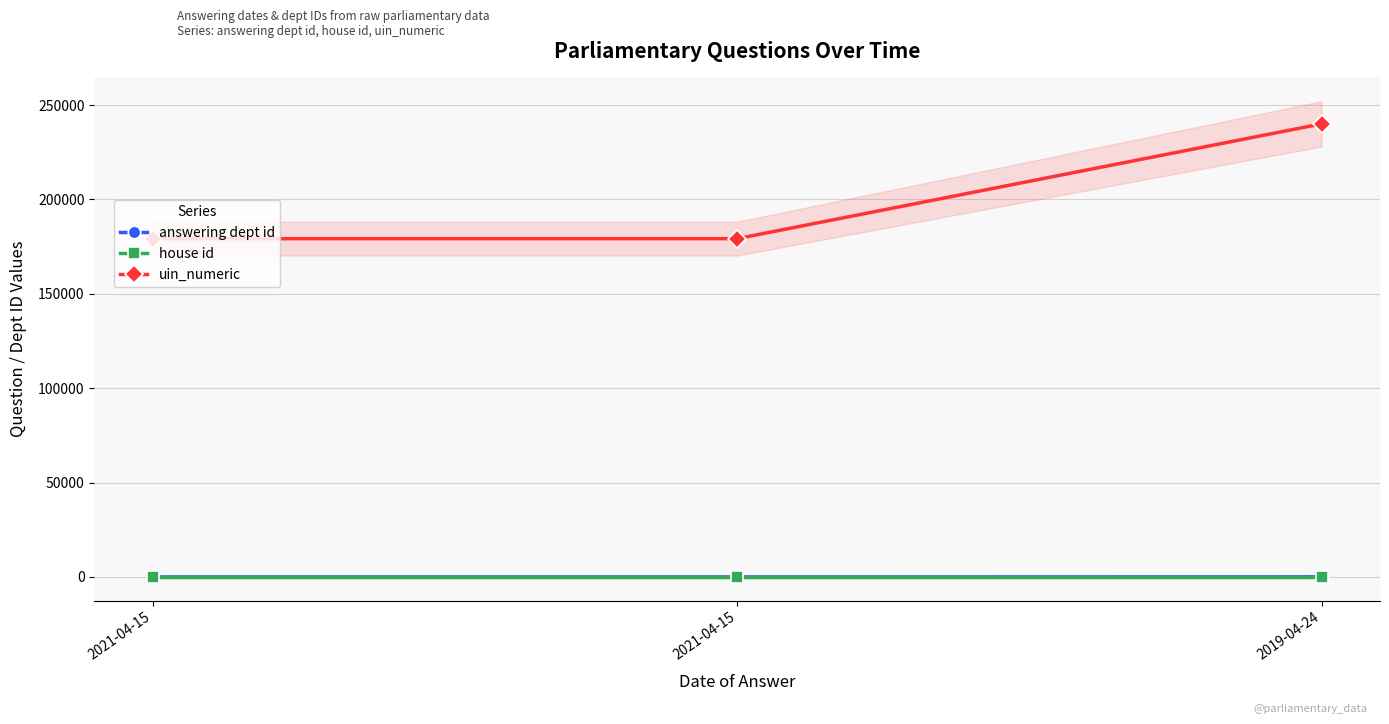

Reading left to right, what are all the values shown in this chart?

answering dept id: 1	1	53
house id: 1	1	1
uin_numeric: 179225	179226	240037